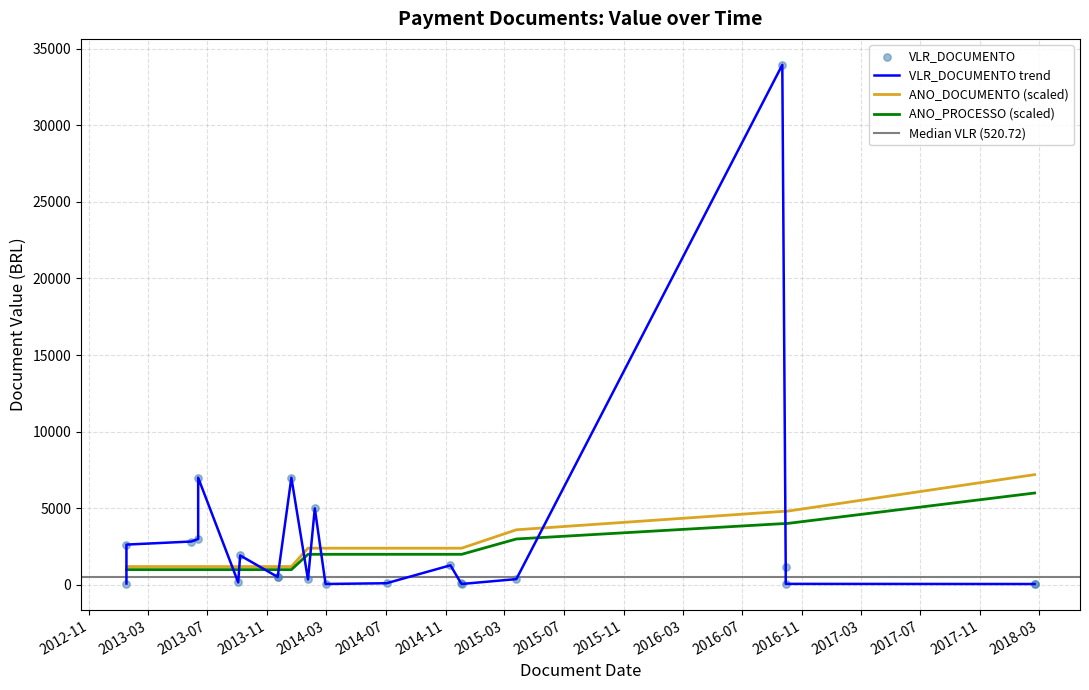

Which series has the largest total across all categories?

VLR_DOCUMENTO